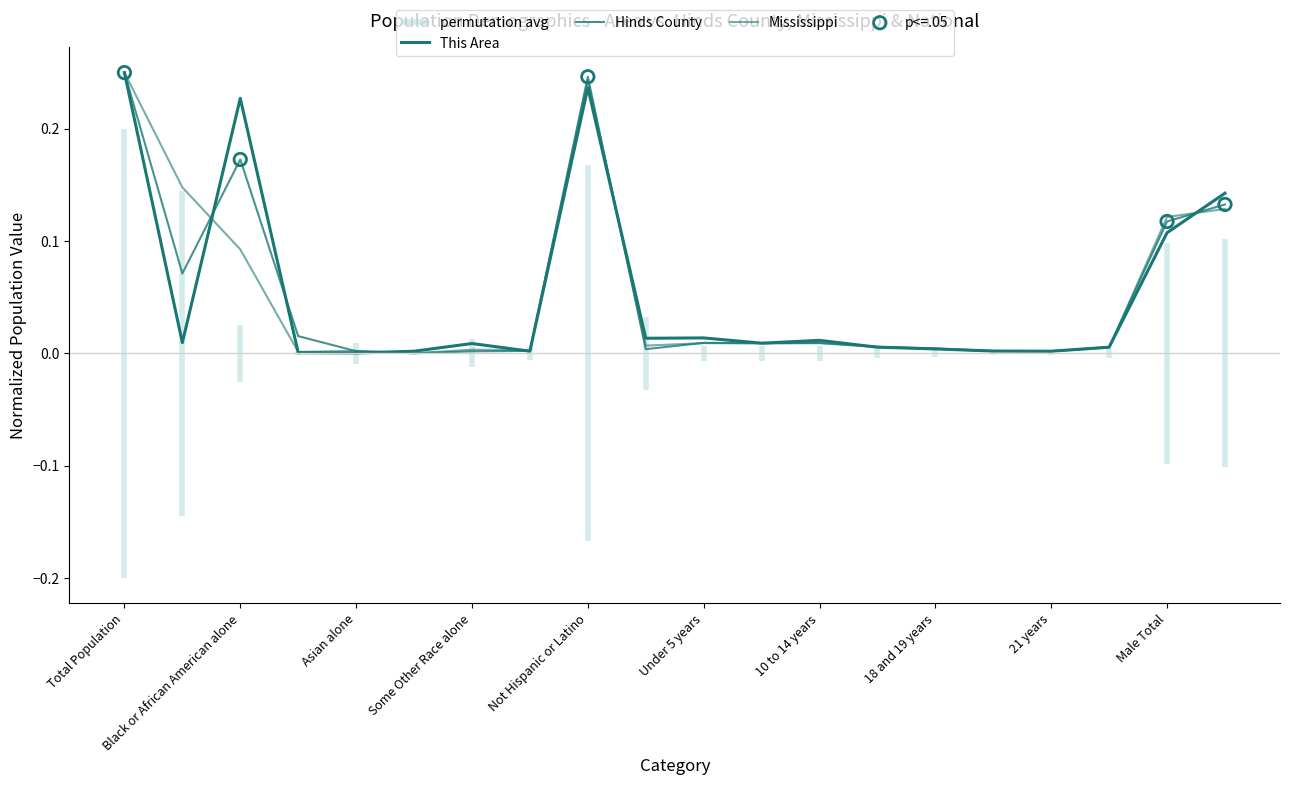

Which series reaches the maximum Y coordinate?

This Area